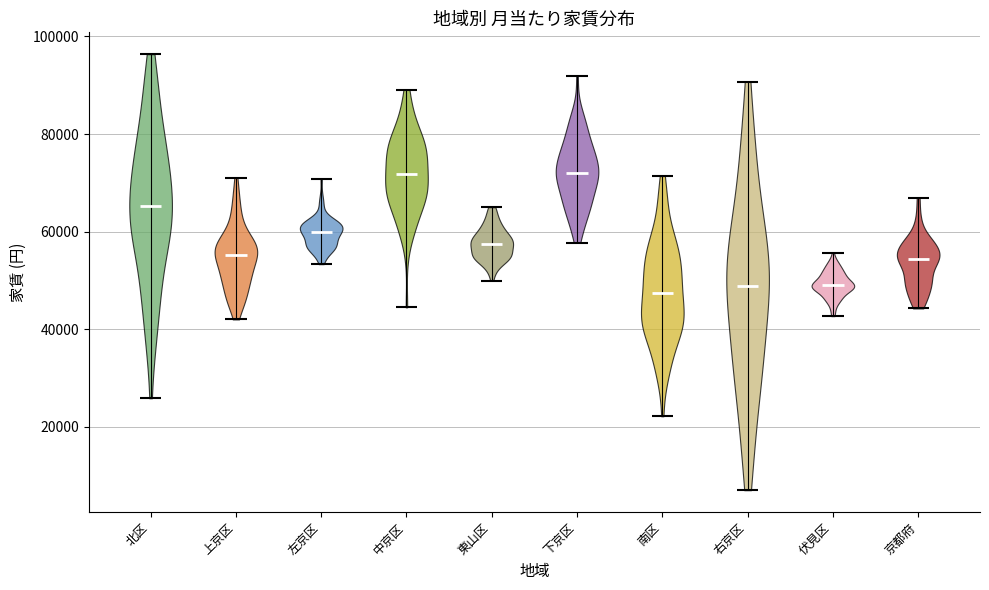

Reading left to right, read every violin against the y-axis: where its median line is, and the lowest and highest points it reaches. The values are not printed on the chart, so give them approximately, as read against the axis.

北区: median line 66000, lowest point 26000, highest point 96000
上京区: median line 56000, lowest point 42000, highest point 72000
左京区: median line 60000, lowest point 54000, highest point 70000
中京区: median line 72000, lowest point 44000, highest point 90000
東山区: median line 58000, lowest point 50000, highest point 66000
下京区: median line 72000, lowest point 58000, highest point 92000
南区: median line 48000, lowest point 22000, highest point 72000
右京区: median line 48000, lowest point 8000, highest point 90000
伏見区: median line 50000, lowest point 42000, highest point 56000
京都府: median line 54000, lowest point 44000, highest point 66000